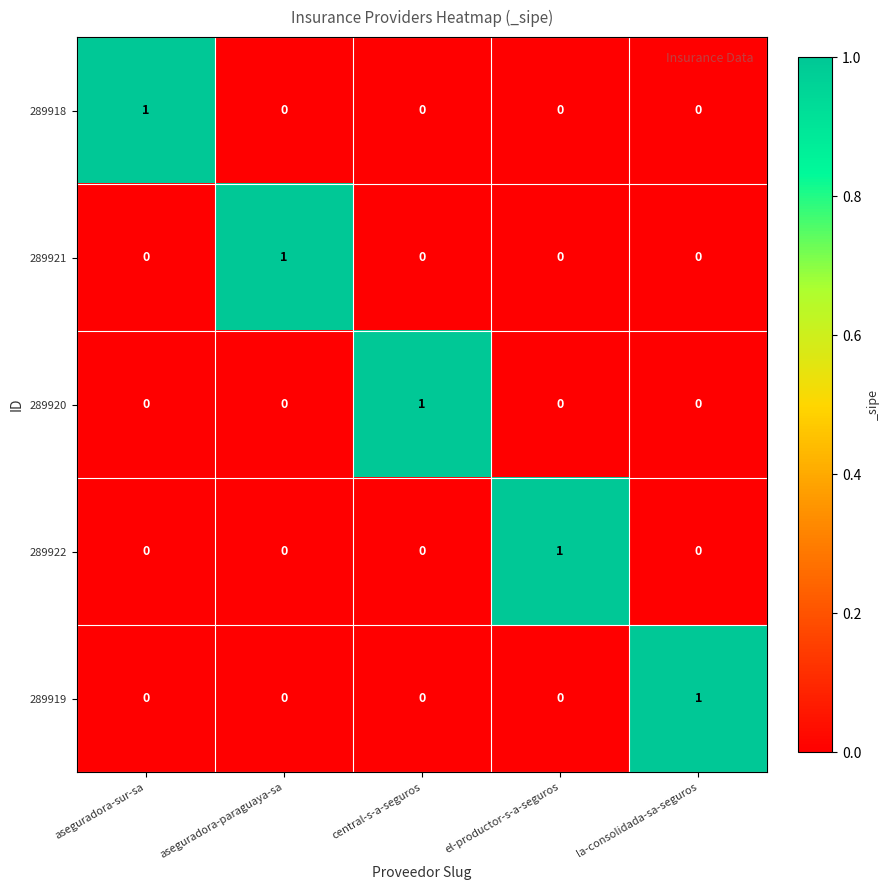

Reading left to right, extract all data points from this chart.

289918: aseguradora-sur-sa=1	aseguradora-paraguaya-sa=0	central-s-a-seguros=0	el-productor-s-a-seguros=0	la-consolidada-sa-seguros=0
289921: aseguradora-sur-sa=0	aseguradora-paraguaya-sa=1	central-s-a-seguros=0	el-productor-s-a-seguros=0	la-consolidada-sa-seguros=0
289920: aseguradora-sur-sa=0	aseguradora-paraguaya-sa=0	central-s-a-seguros=1	el-productor-s-a-seguros=0	la-consolidada-sa-seguros=0
289922: aseguradora-sur-sa=0	aseguradora-paraguaya-sa=0	central-s-a-seguros=0	el-productor-s-a-seguros=1	la-consolidada-sa-seguros=0
289919: aseguradora-sur-sa=0	aseguradora-paraguaya-sa=0	central-s-a-seguros=0	el-productor-s-a-seguros=0	la-consolidada-sa-seguros=1